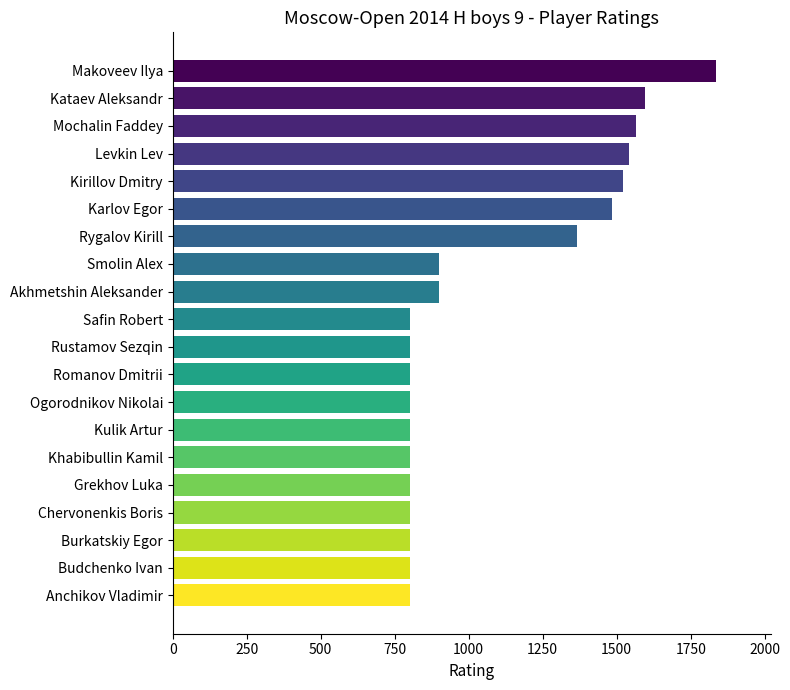

What is the difference between the maximum and minimum values?

1036